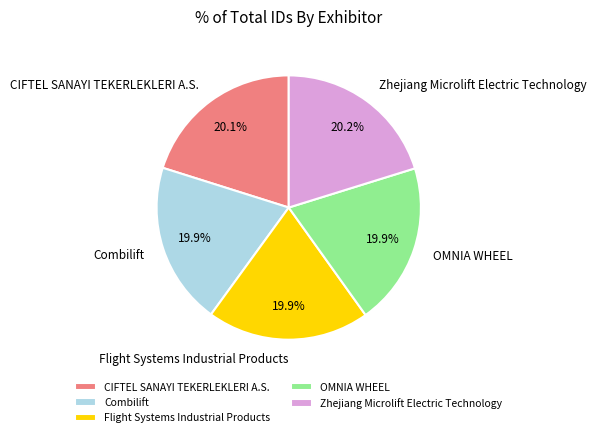

True or false: Zhejiang Microlift Electric Technology accounts for 20% of the total.

True